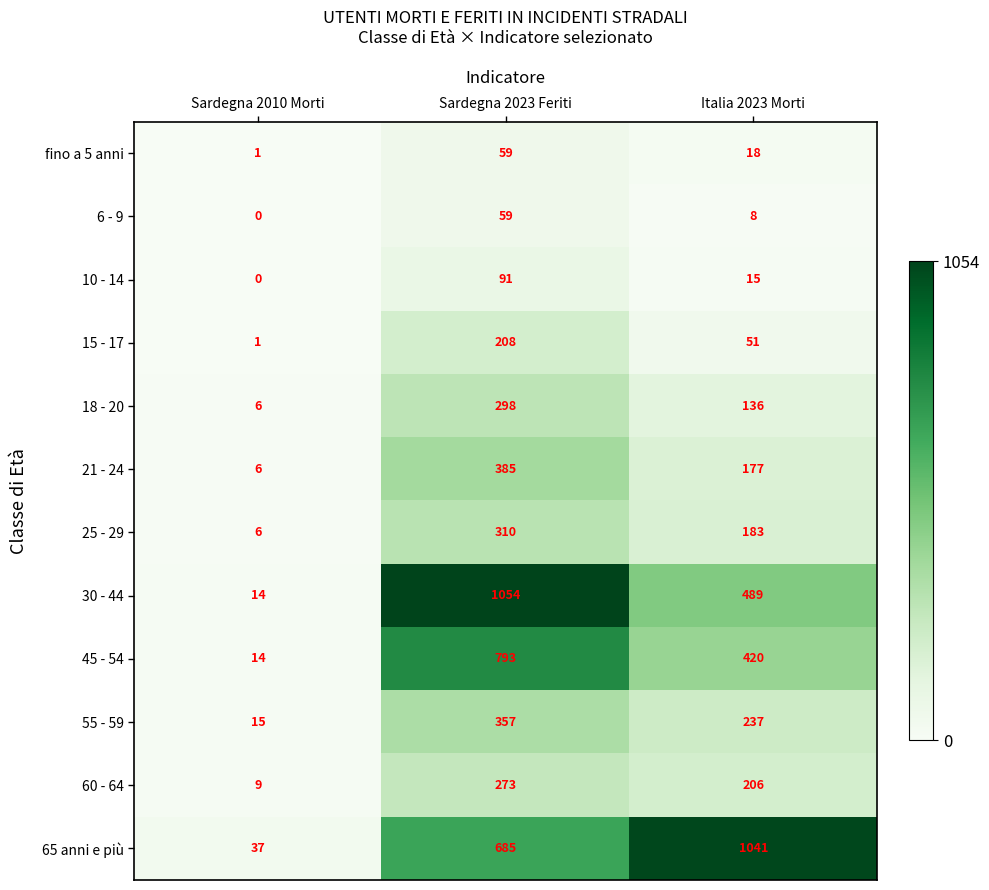

List the labels in order of 6 - 9 value, largest first.

Sardegna 2023 Feriti, Italia 2023 Morti, Sardegna 2010 Morti